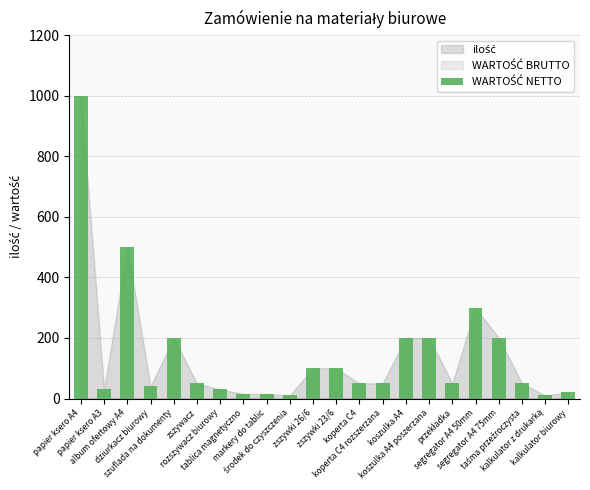

Which category has the highest value across all series?

papier ksero A4